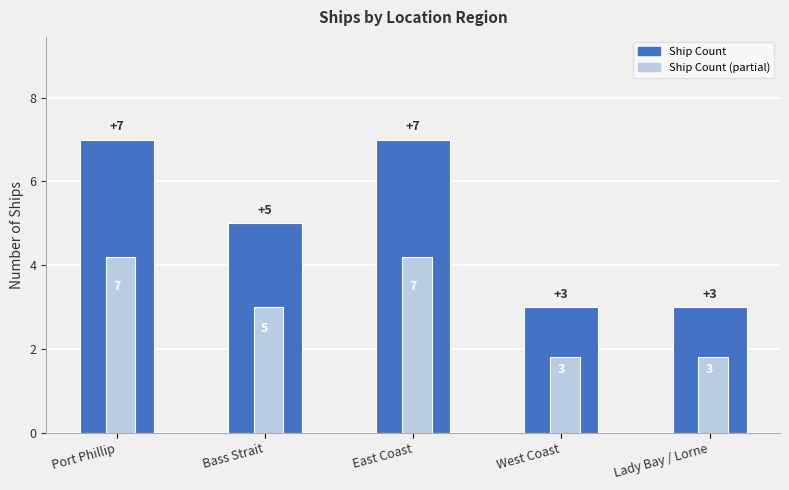

Is it true that Ship Count (partial) equals 4.5 at Bass Strait?

False